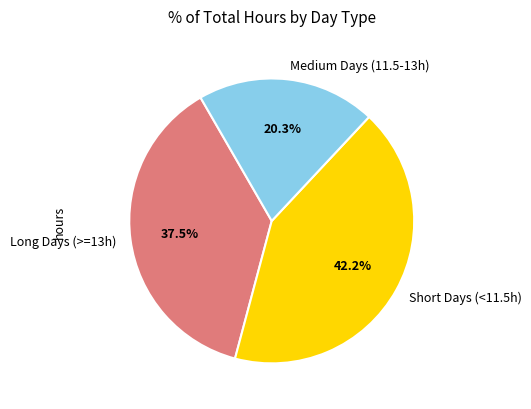

Rank the categories by value from highest to lowest.

Short Days (<11.5h), Long Days (>=13h), Medium Days (11.5-13h)